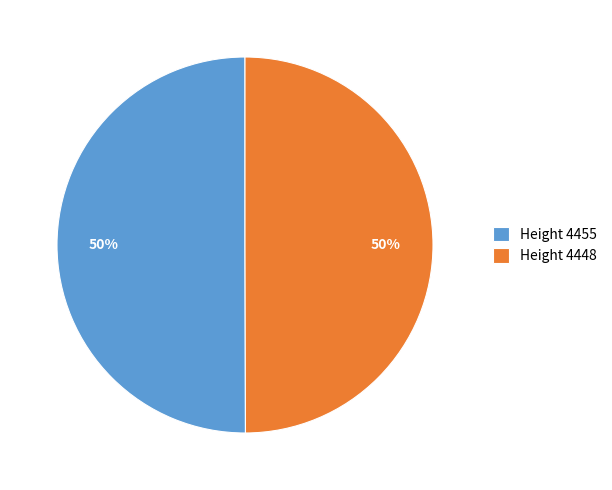

Combined, do Height 4448 and Height 4455 account for over 50%?

Yes